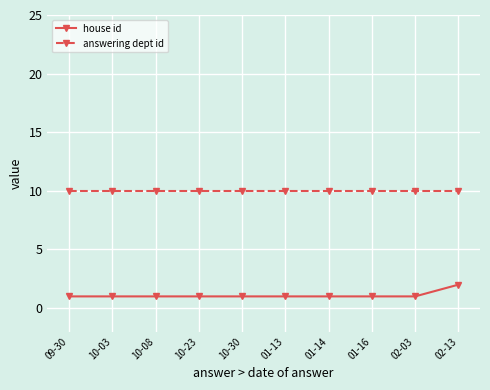

Does the chart display data point markers on the line(s)?

Yes